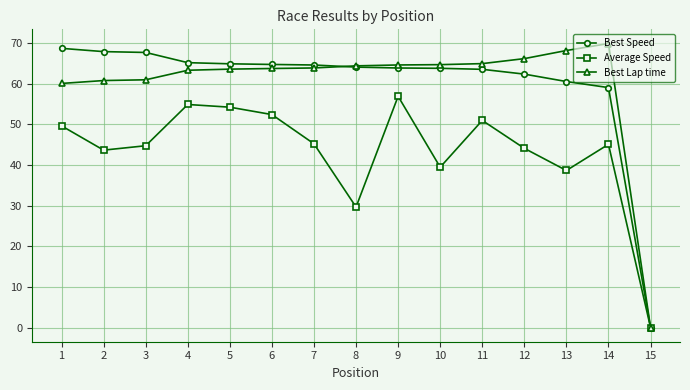

What is the value of the Best Lap time point at the 3rd from the left?

61.0